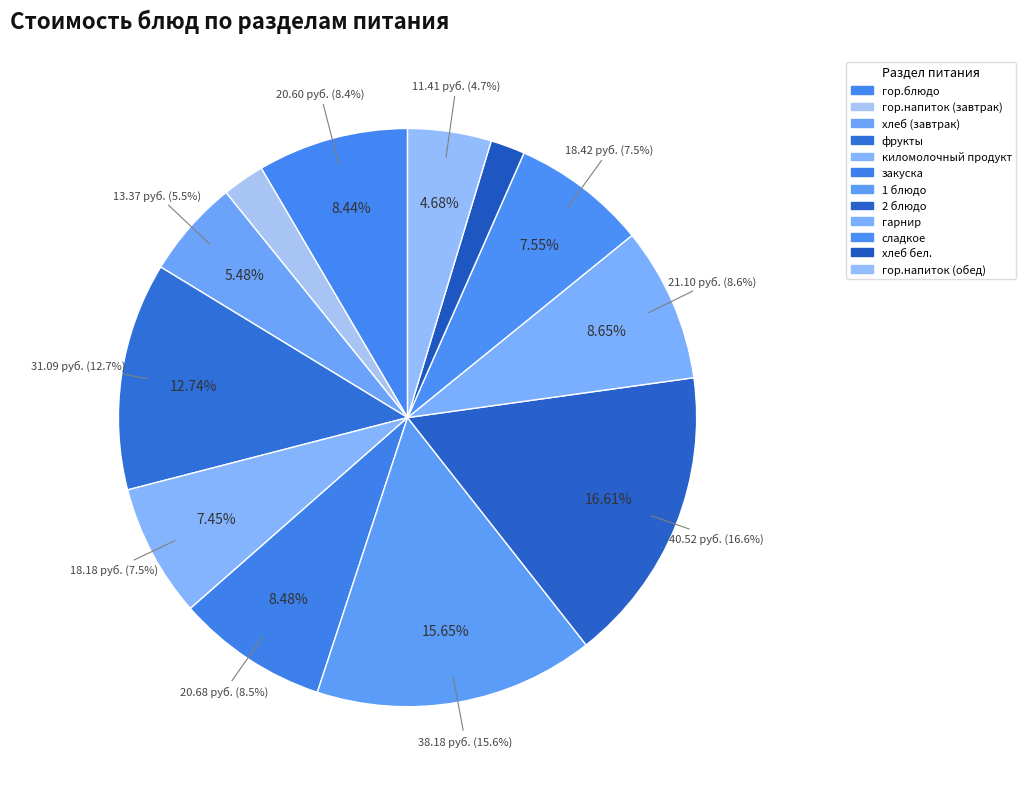

Does сладкое account for over 50% of the chart?

No